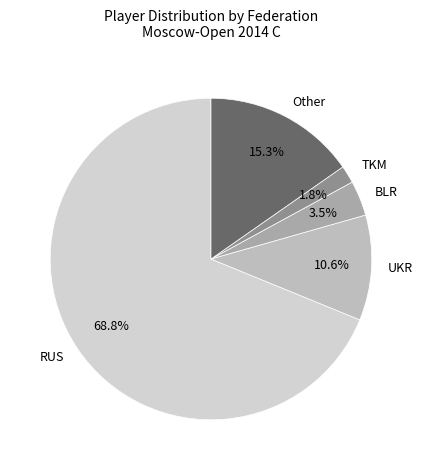

To the nearest percent, what is the combined percentage of Other and UKR?

26%